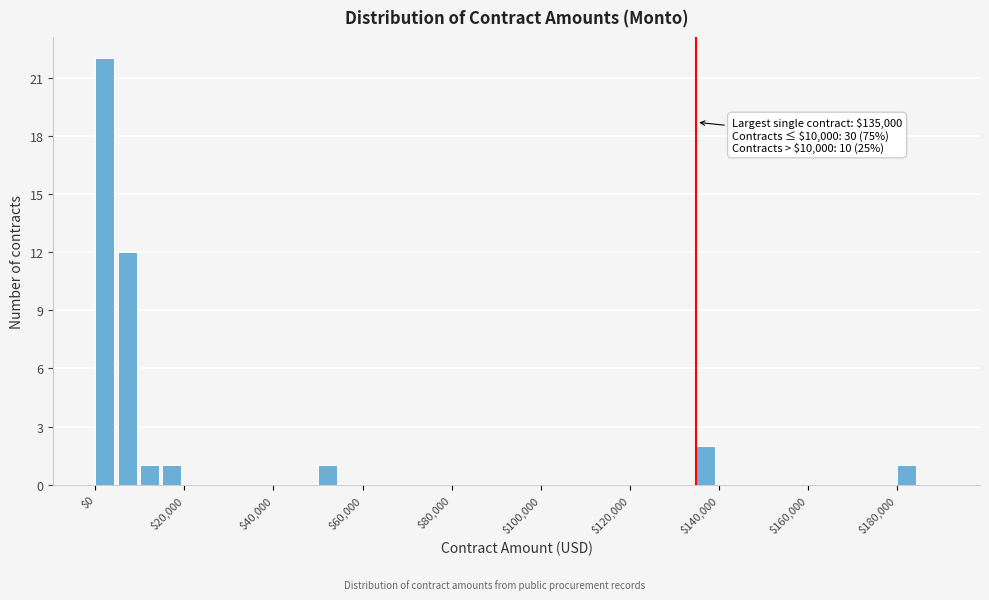

Around what value on the x-axis is the tallest bar? Give the approximate position of its centre, as read against the axis.

2000